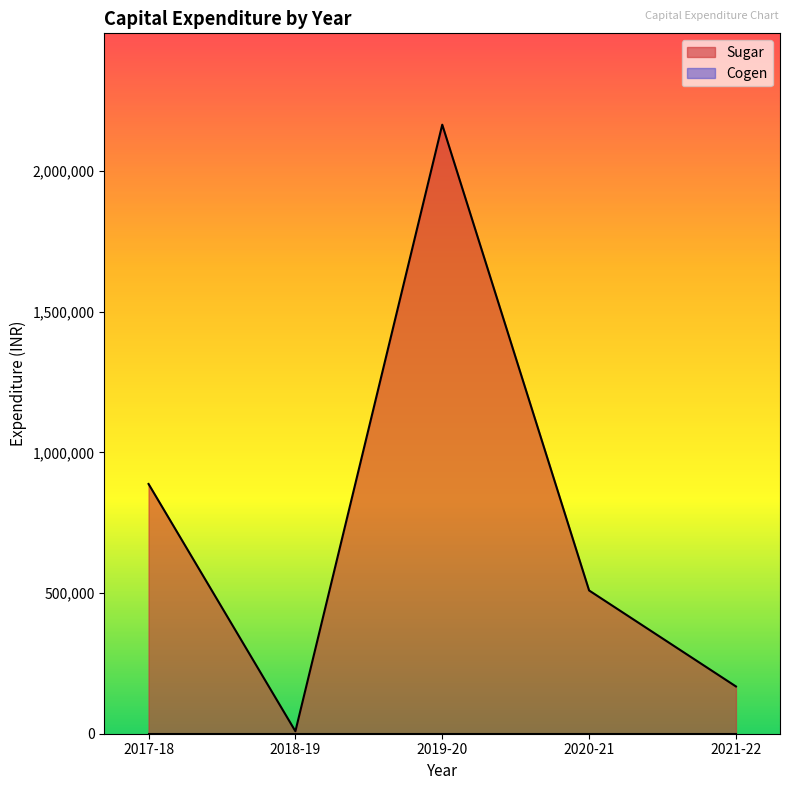

At which category does the data reach its first local peak?

2019-20